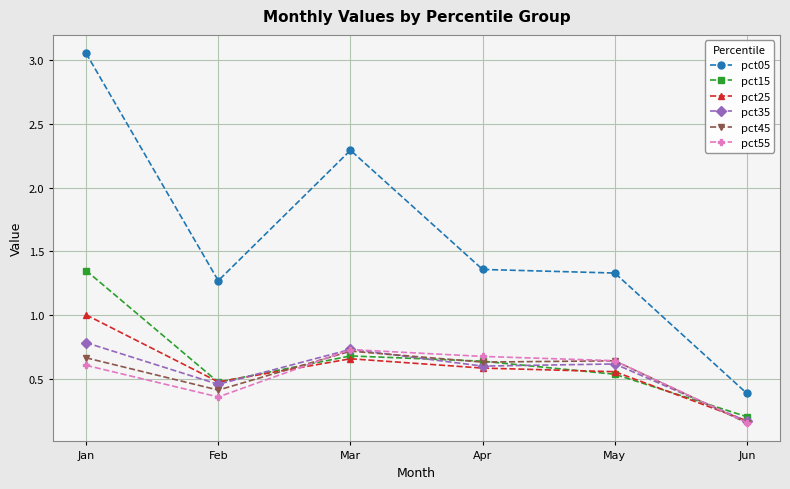

True or false: pct05 and pct35 cross at least once.

False